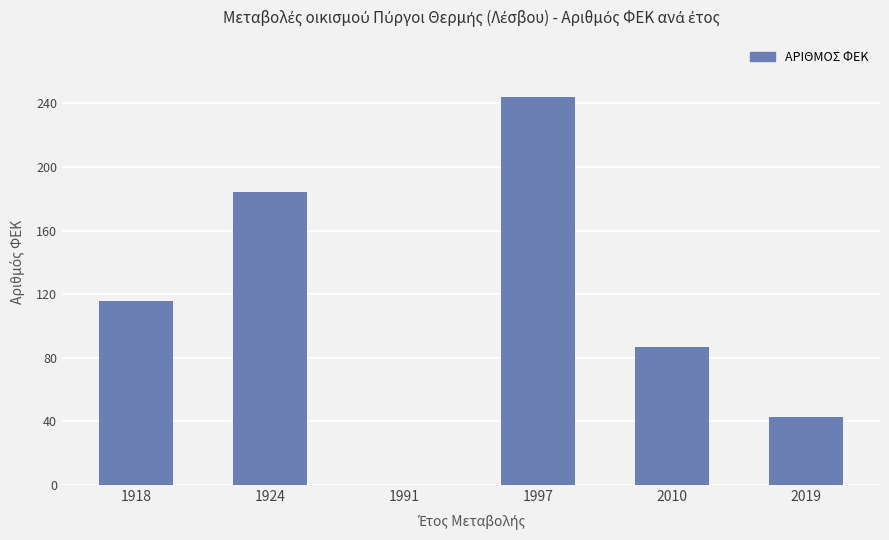

Between 1991 and 1924, which is larger?

1924